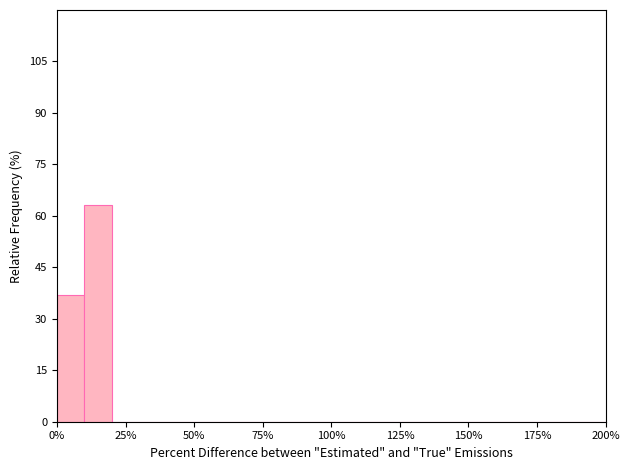

Read against the x-axis, roughly where is the centre of the tallest bar?

15